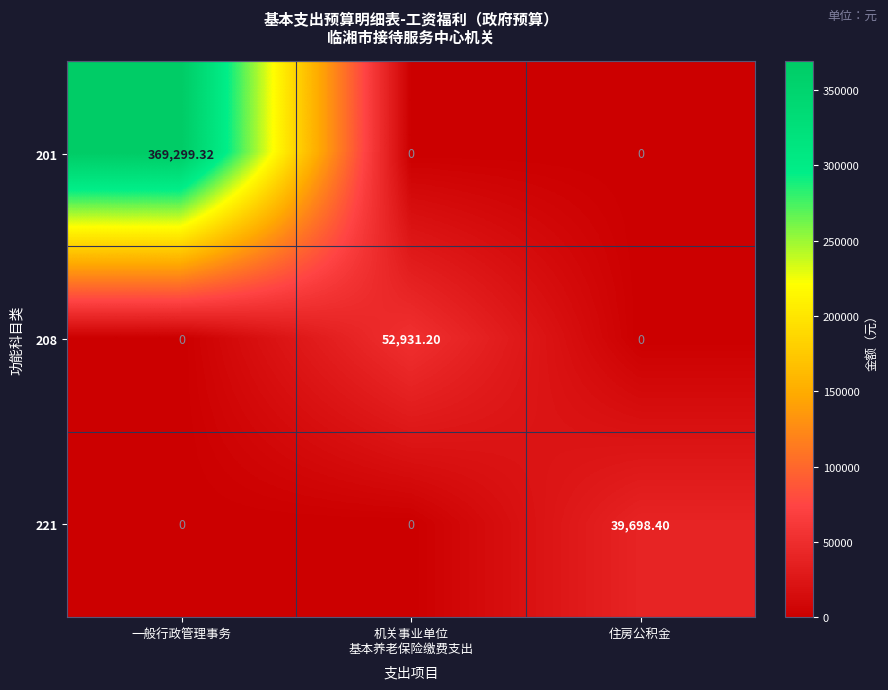

What is the total value across all series at 住房公积金?

39698.4